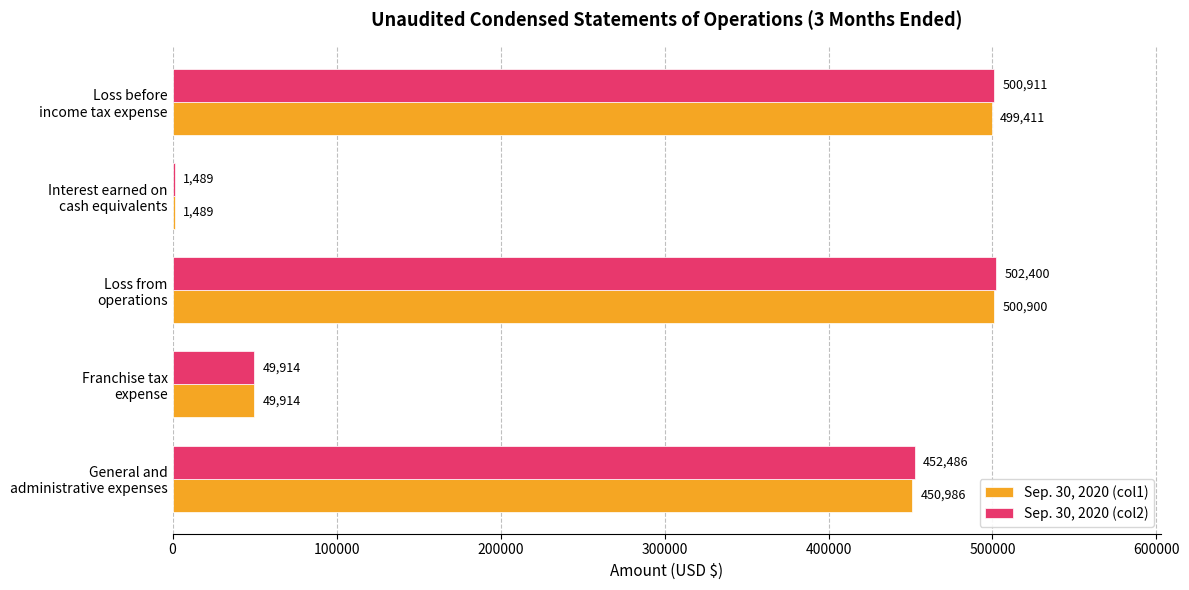

What is the maximum value for Sep. 30, 2020 (col2)?

502400